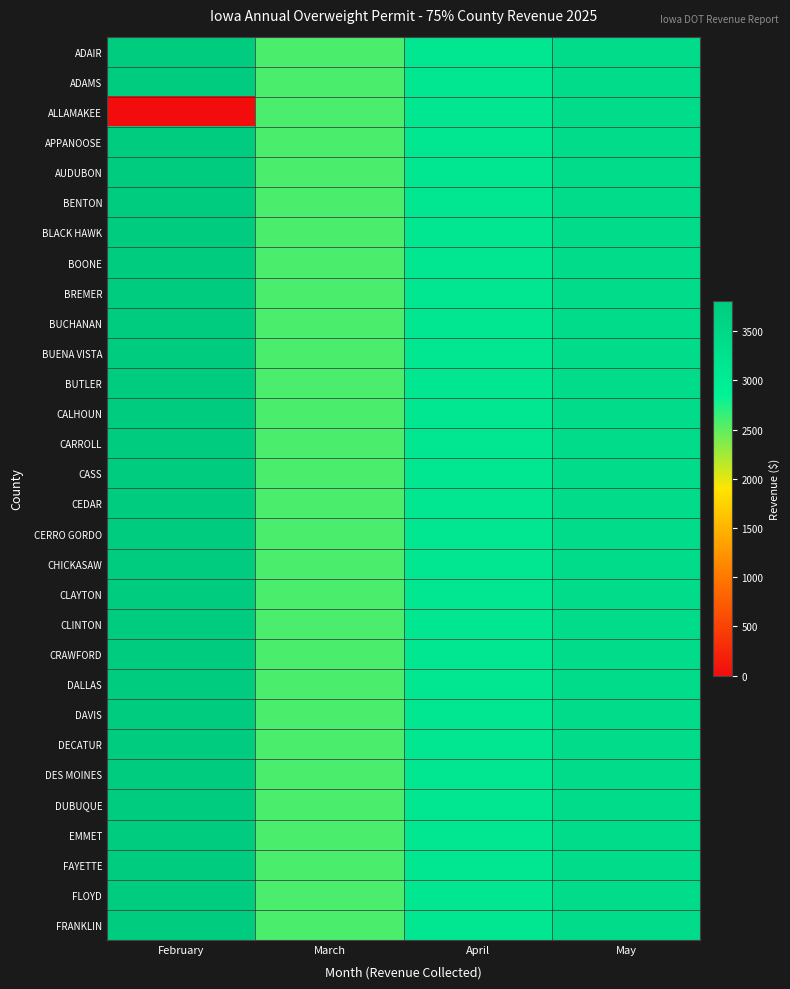

Which category has the lowest value across all series?

February